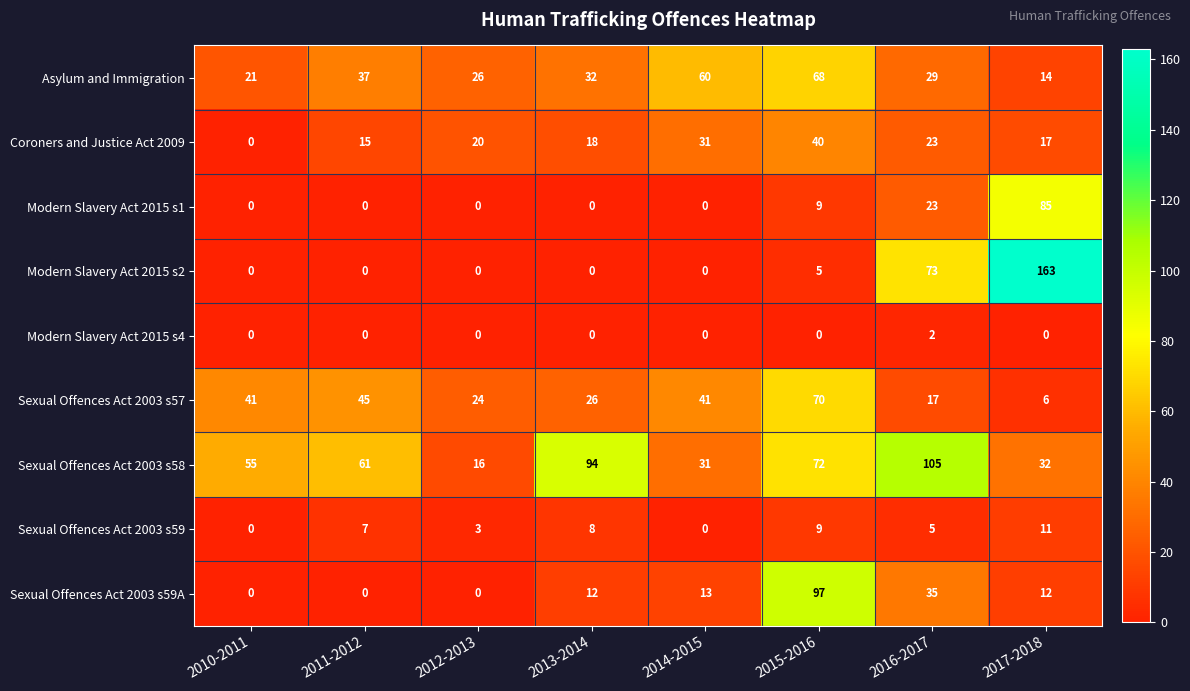

Rank the series by their maximum value, from highest to lowest.

Modern Slavery Act 2015 s2, Sexual Offences Act 2003 s58, Sexual Offences Act 2003 s59A, Modern Slavery Act 2015 s1, Sexual Offences Act 2003 s57, Asylum and Immigration, Coroners and Justice Act 2009, Sexual Offences Act 2003 s59, Modern Slavery Act 2015 s4